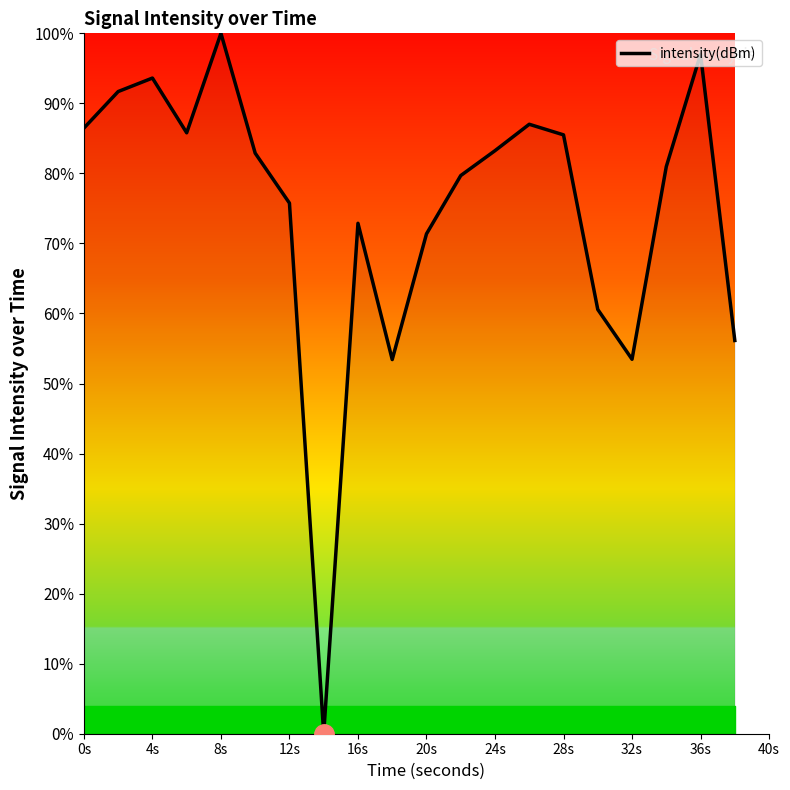

What is the greatest value displayed?

100.0